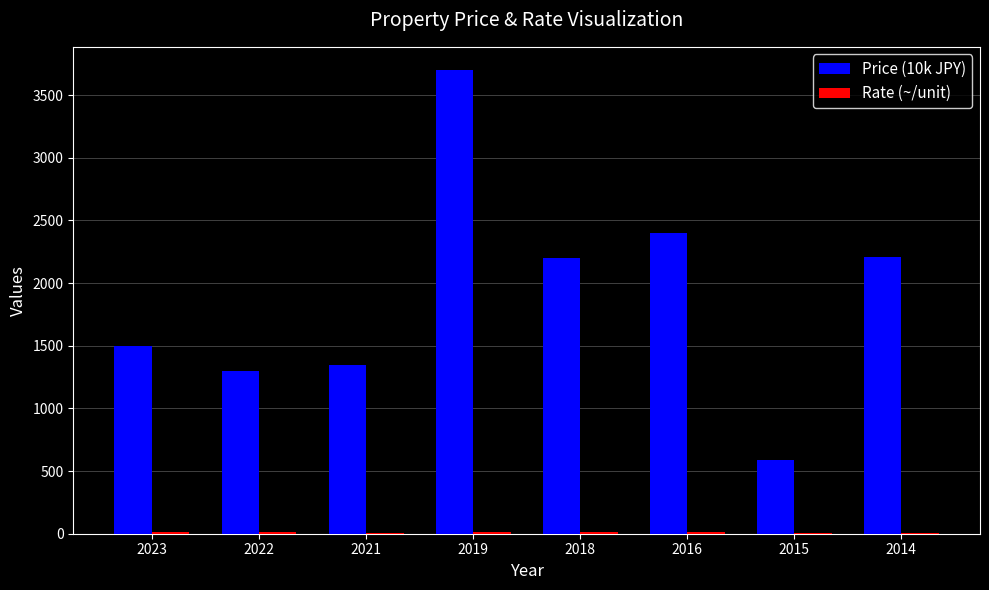

What is the maximum value shown in the chart?

3700.0